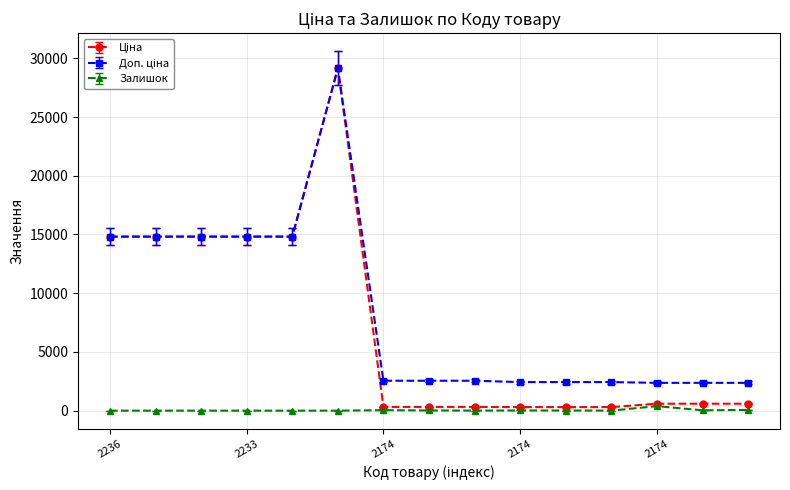

Is this an area chart (filled region under the line)?

No